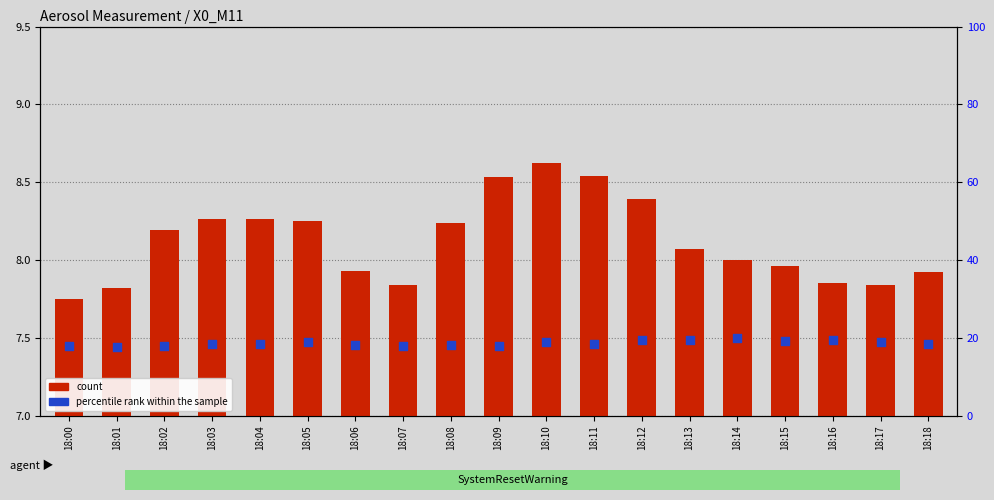

Which series has the largest total across all categories?

percentile rank within the sample